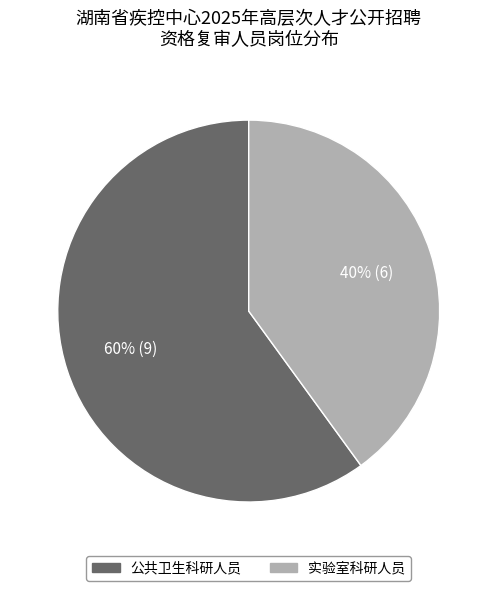

Which slice represents more than half of the pie?

公共卫生科研人员